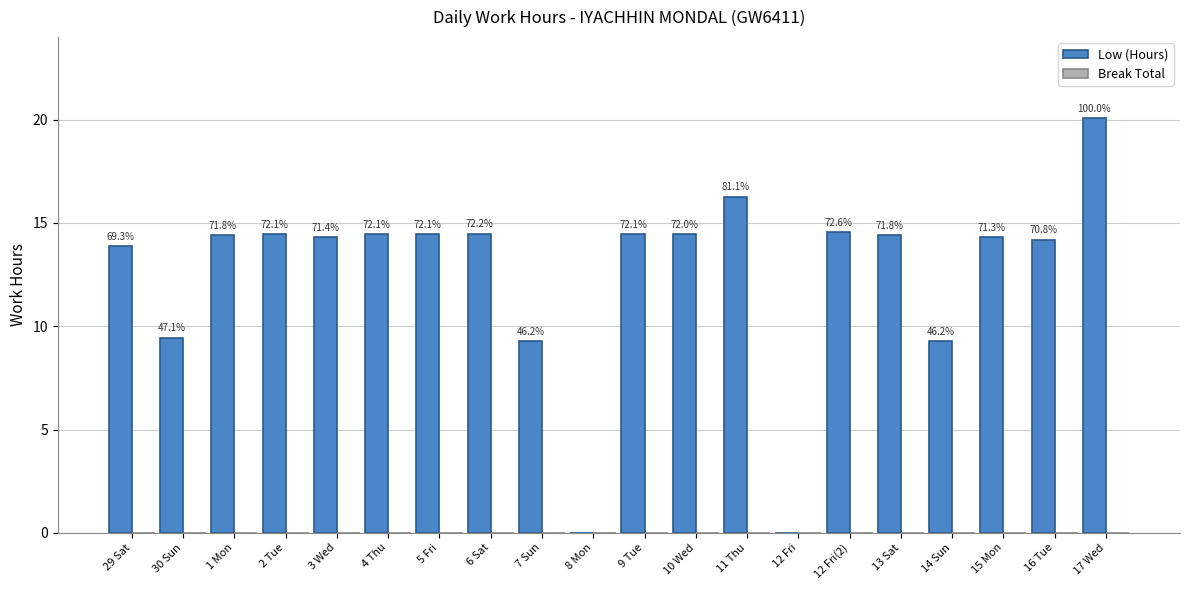

Are the bars horizontal?

No